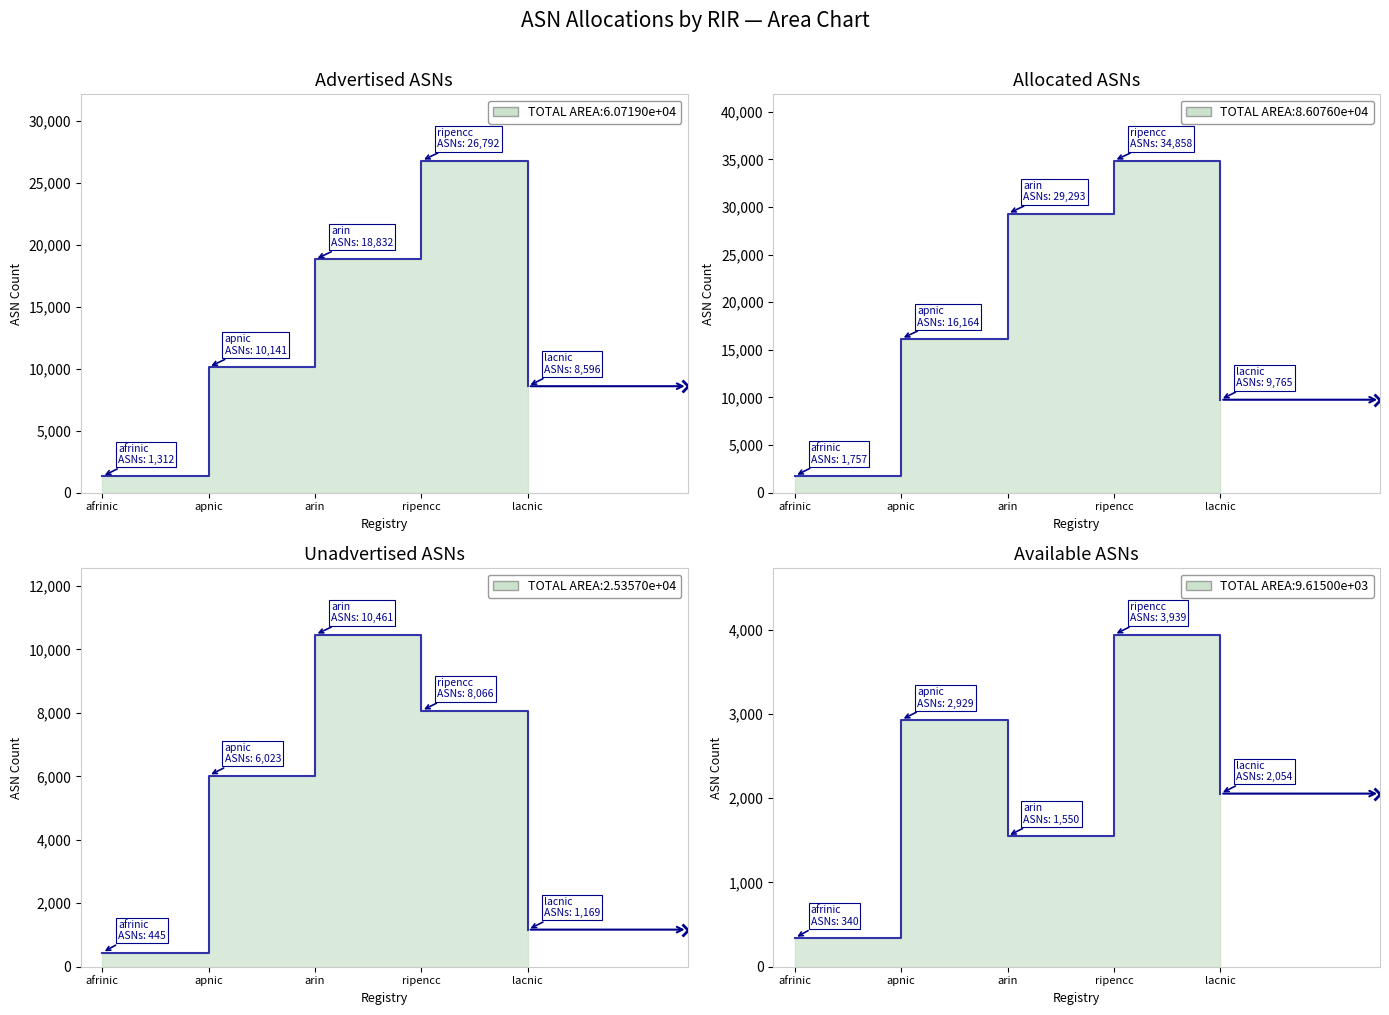

At which category does Unadvertised ASNs reach its first local peak?

arin